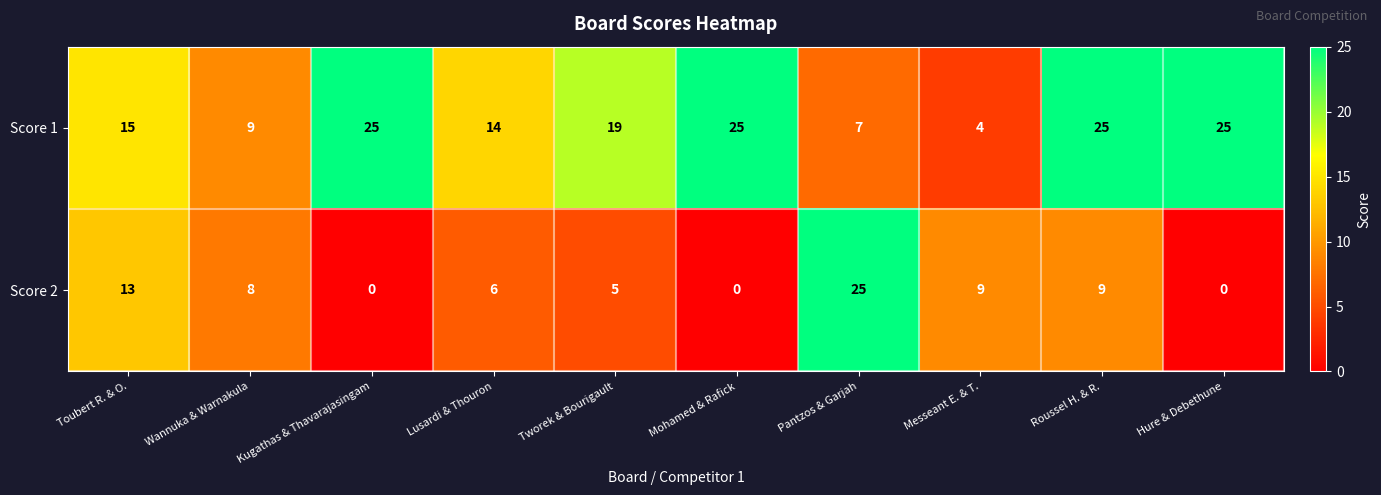

What is the maximum value shown in the chart?

25